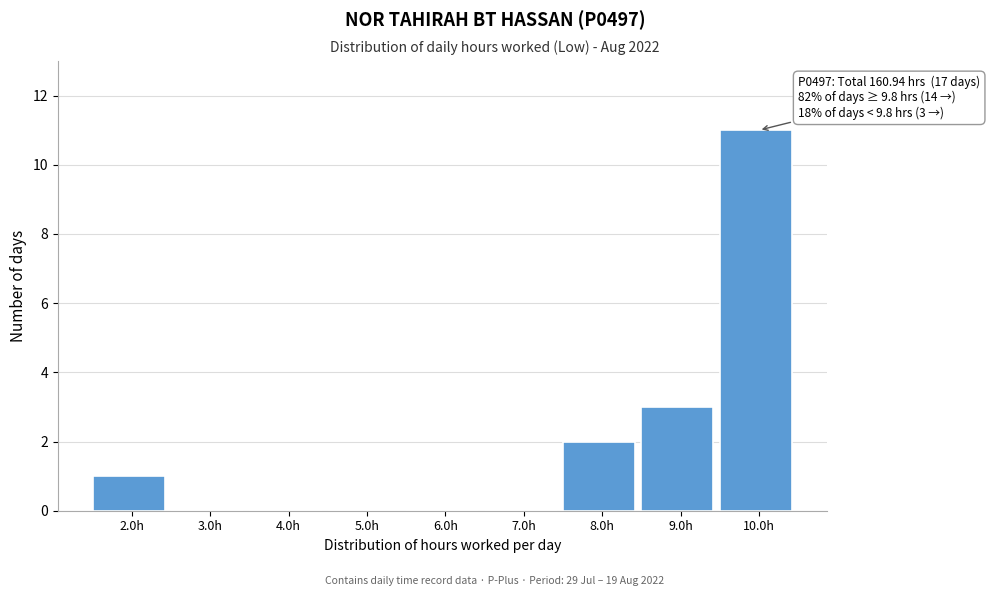

Reading right to left, list all the values displayed in this chart.

10.0h=11	9.0h=3	8.0h=2	7.0h=0	6.0h=0	5.0h=0	4.0h=0	3.0h=0	2.0h=1